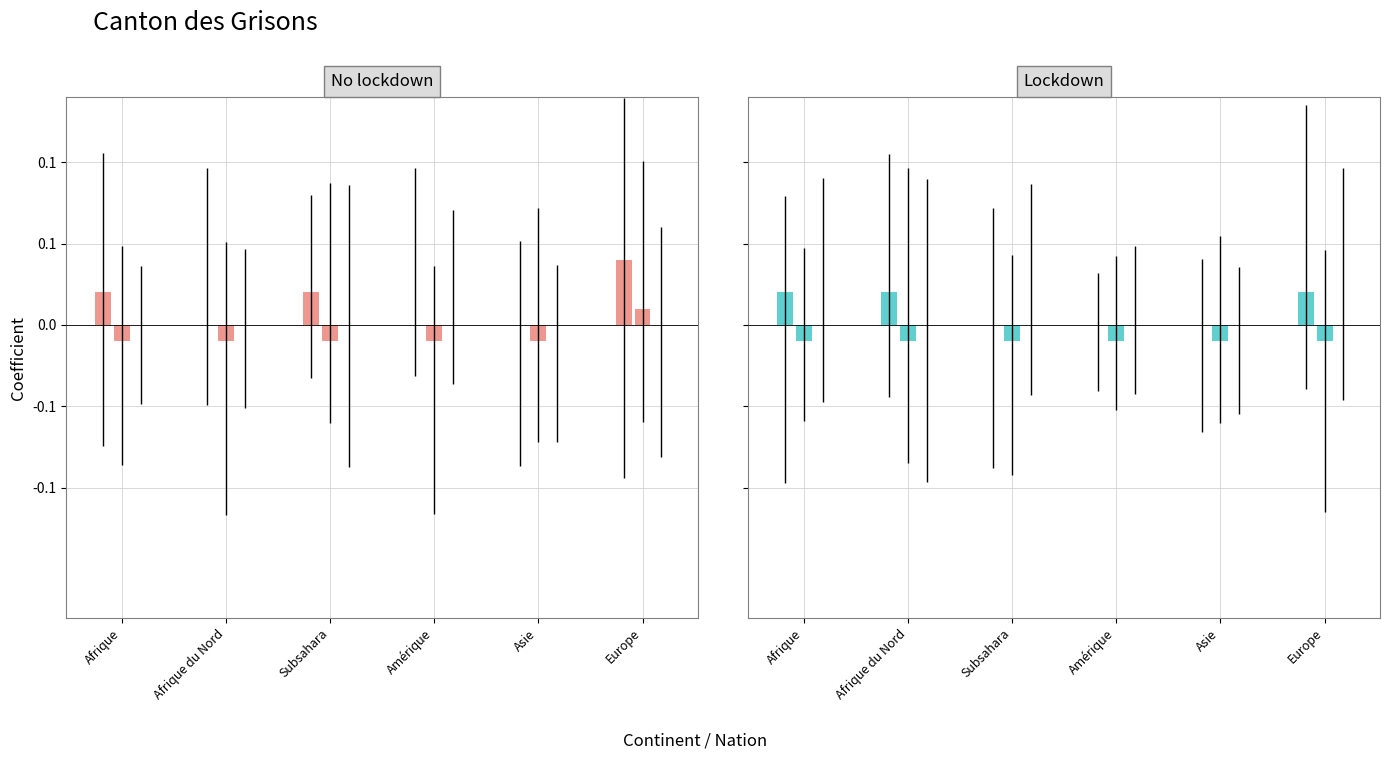

Is the value of Nouvelles demandes (Obtention document) at Subsahara greater than the value of Identification négative at Afrique?

No